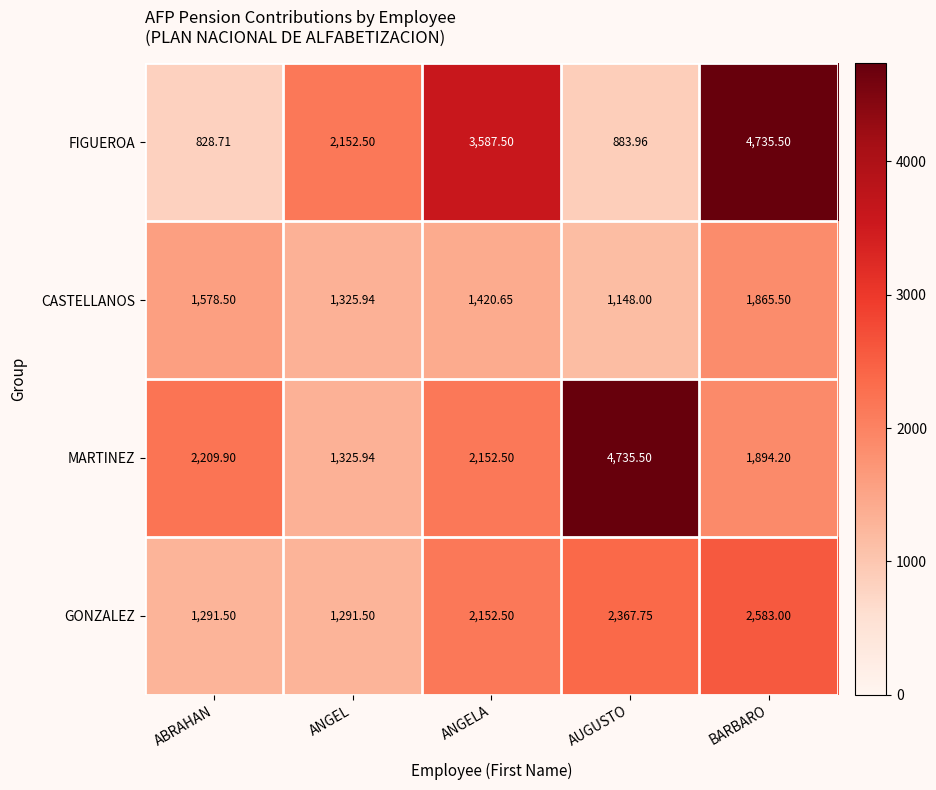

How many distinct data groups are displayed?

4